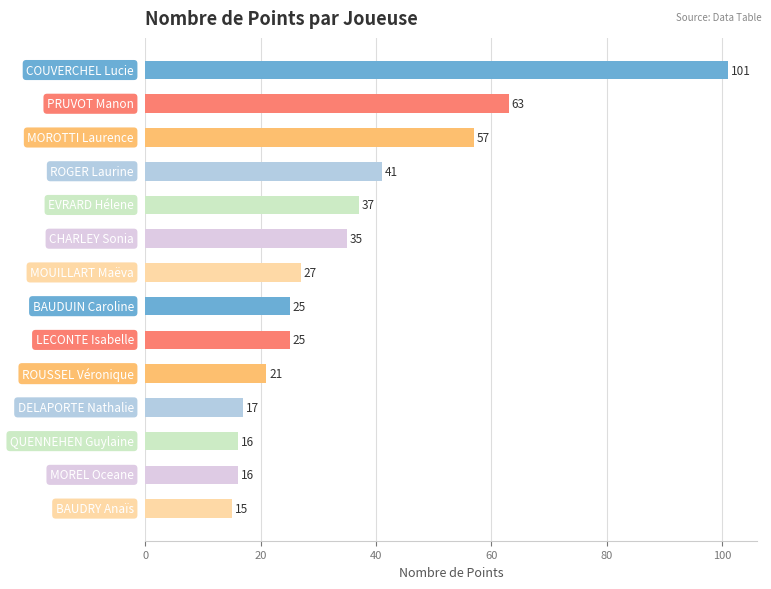

What is the minimum value shown in the chart?

15